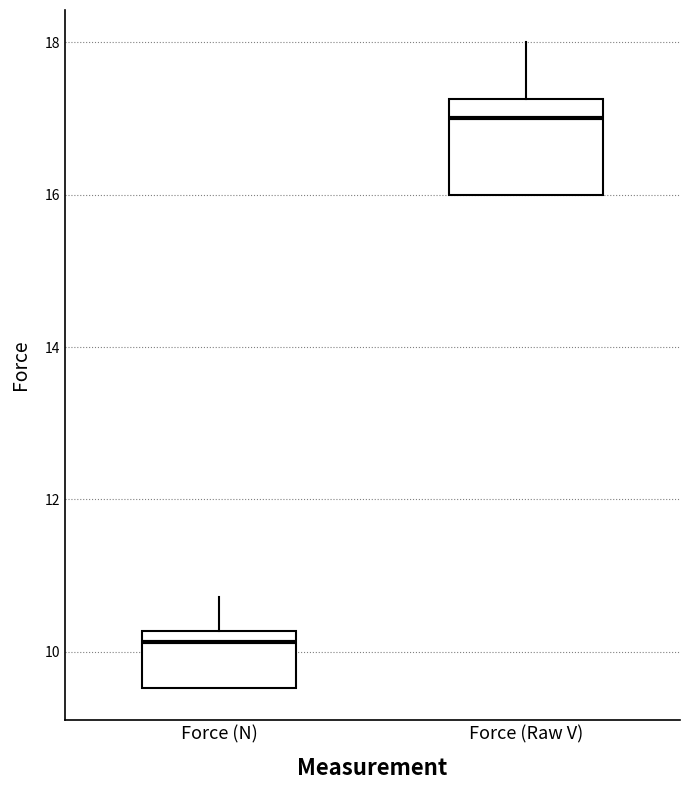

Which box is the tallest, from its lower edge to its upper edge?

Force (Raw V)